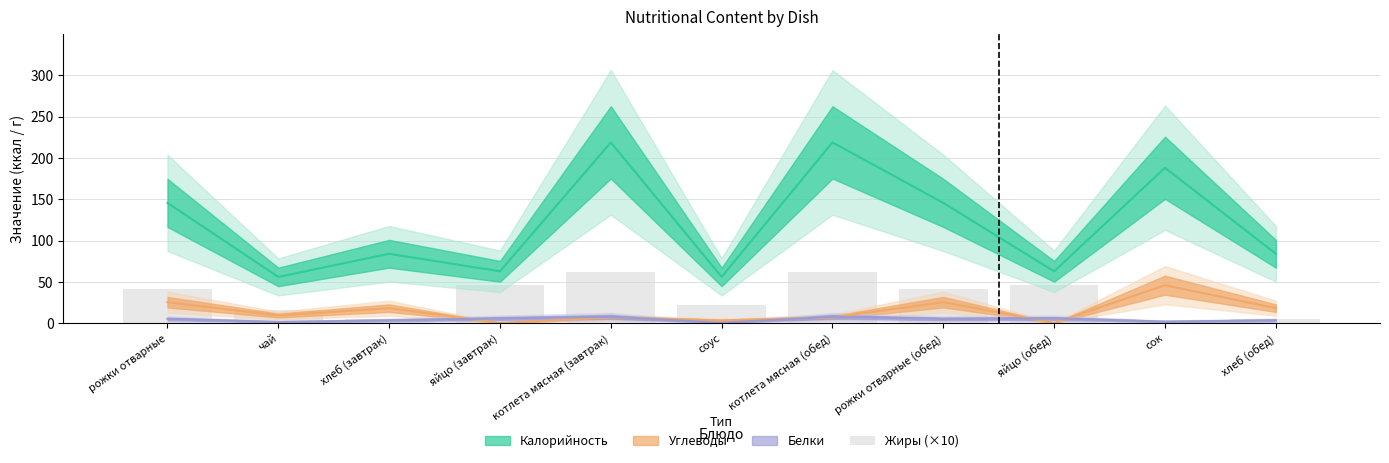

Count the number of categories in the chart.

11